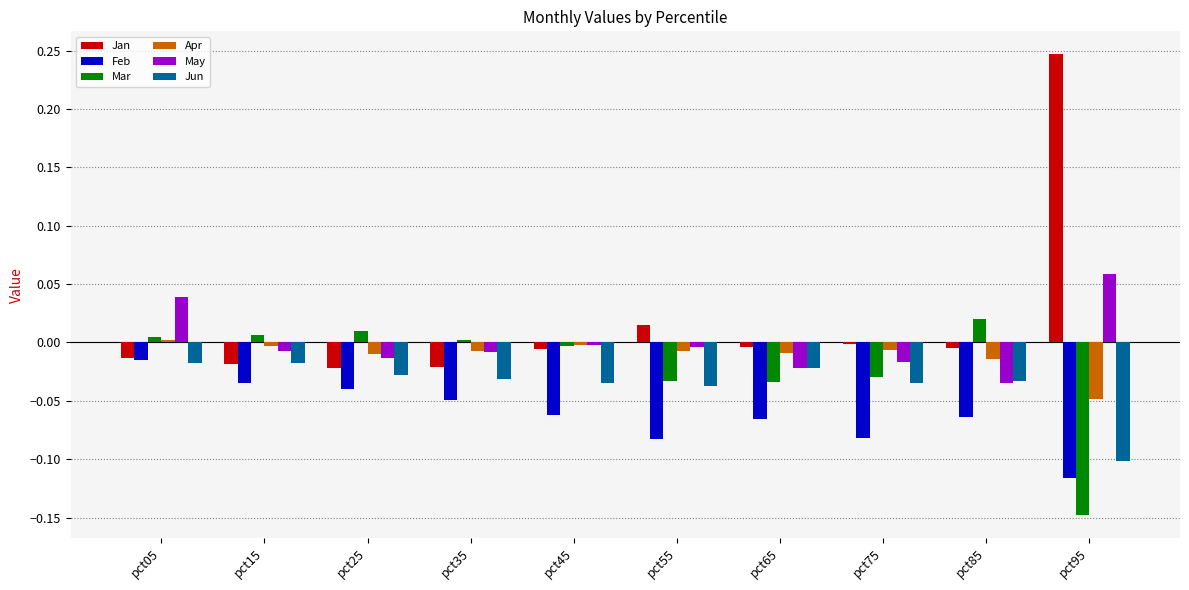

The Mar series shows 0.0 at pct05. True or false?

True